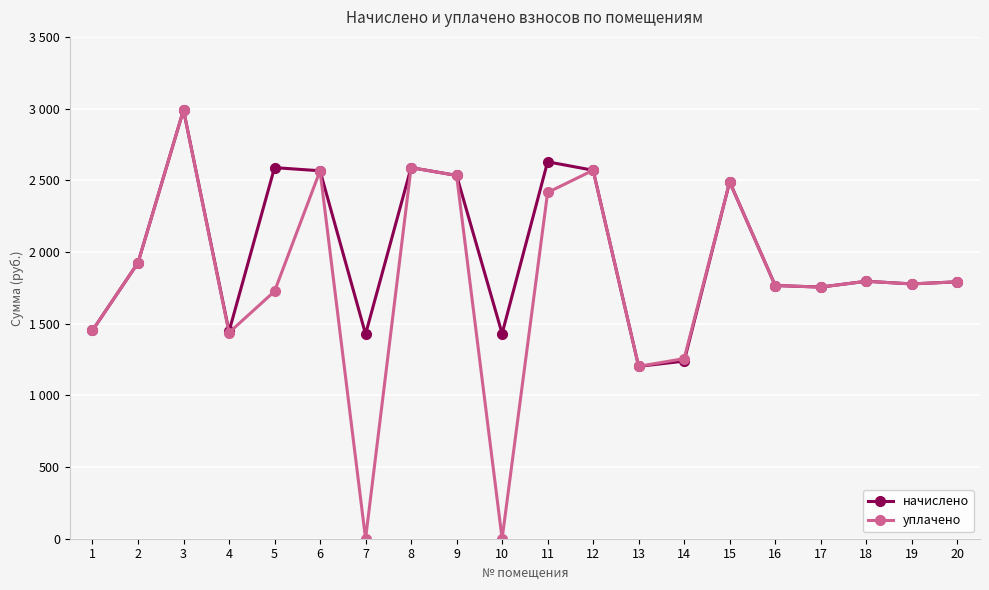

What is the greatest value displayed?

2990.2